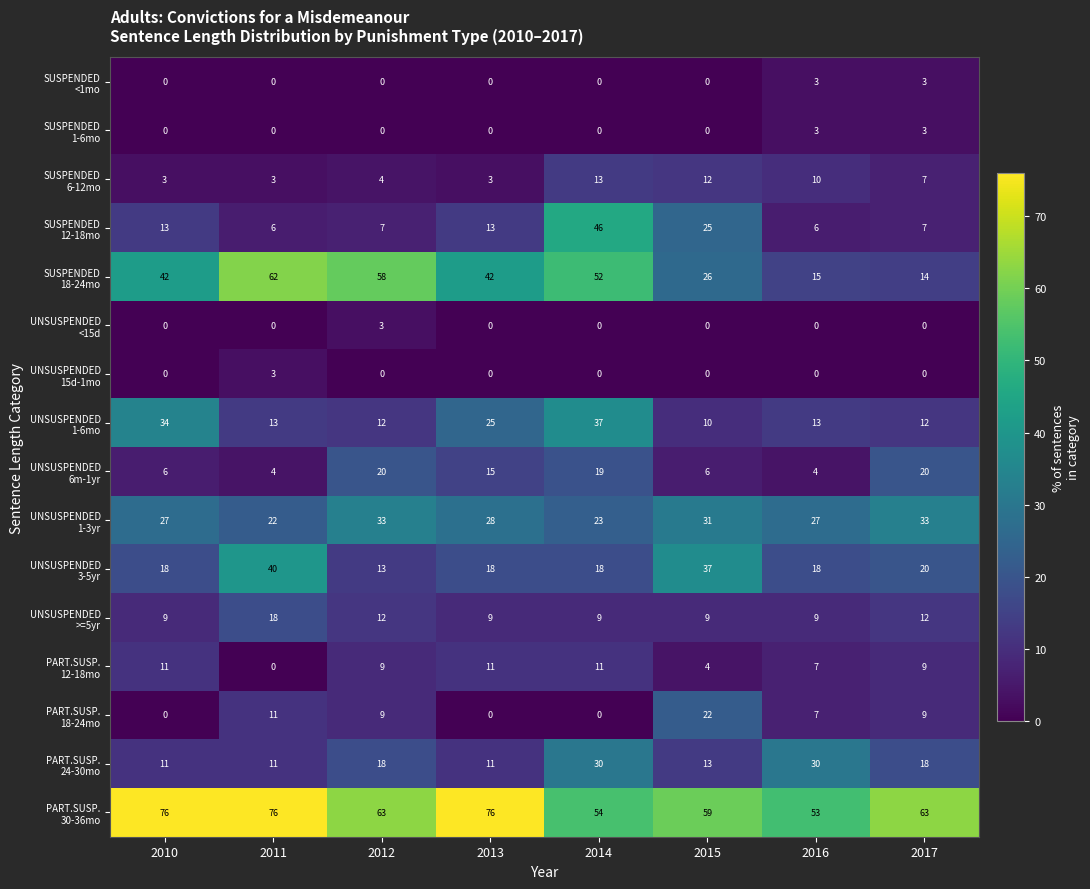

What is the difference between the highest and lowest values at 2017?

63